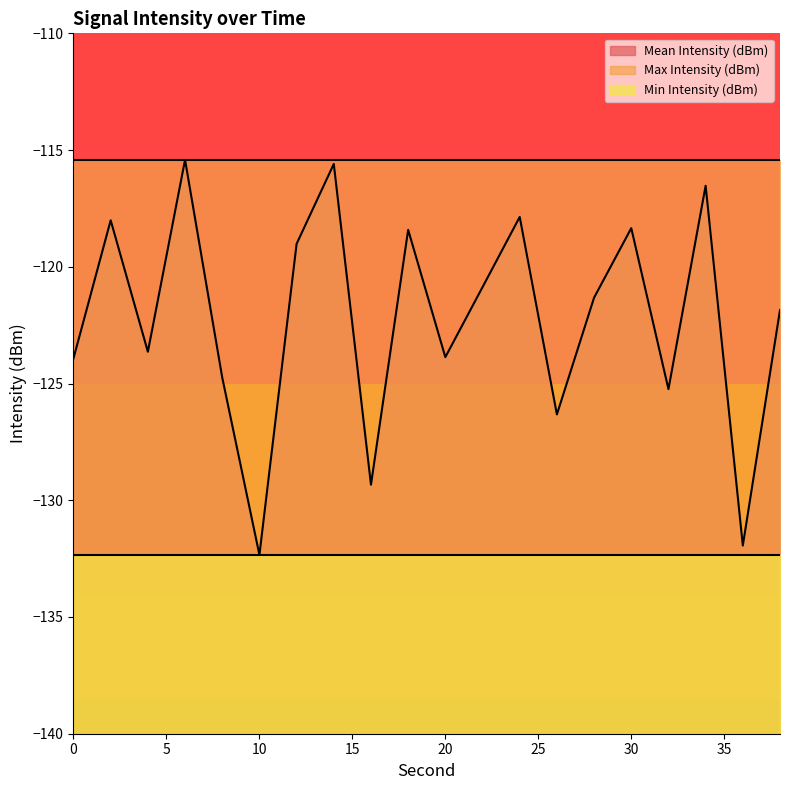

Reading left to right, what are all the values shown in this chart?

Mean Intensity (dBm): 0=-123.9	2=-118.0	4=-123.6	6=-115.4	8=-124.7	10=-132.3	12=-119.0	14=-115.6	16=-129.3	18=-118.4	20=-123.9	22=-120.9	24=-117.9	26=-126.3	28=-121.3	30=-118.3	32=-125.2	34=-116.5	36=-131.9	38=-121.9
Max Intensity (dBm): 0=-115.4	2=-115.4	4=-115.4	6=-115.4	8=-115.4	10=-115.4	12=-115.4	14=-115.4	16=-115.4	18=-115.4	20=-115.4	22=-115.4	24=-115.4	26=-115.4	28=-115.4	30=-115.4	32=-115.4	34=-115.4	36=-115.4	38=-115.4
Min Intensity (dBm): 0=-132.3	2=-132.3	4=-132.3	6=-132.3	8=-132.3	10=-132.3	12=-132.3	14=-132.3	16=-132.3	18=-132.3	20=-132.3	22=-132.3	24=-132.3	26=-132.3	28=-132.3	30=-132.3	32=-132.3	34=-132.3	36=-132.3	38=-132.3